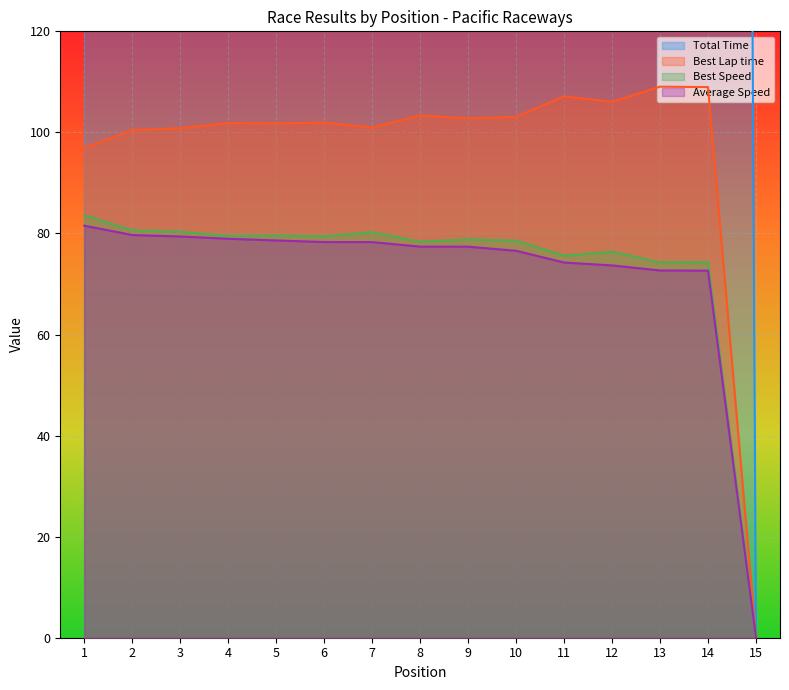

At 3, list the series in order from smallest to largest.

Average Speed, Best Speed, Best Lap time, Total Time